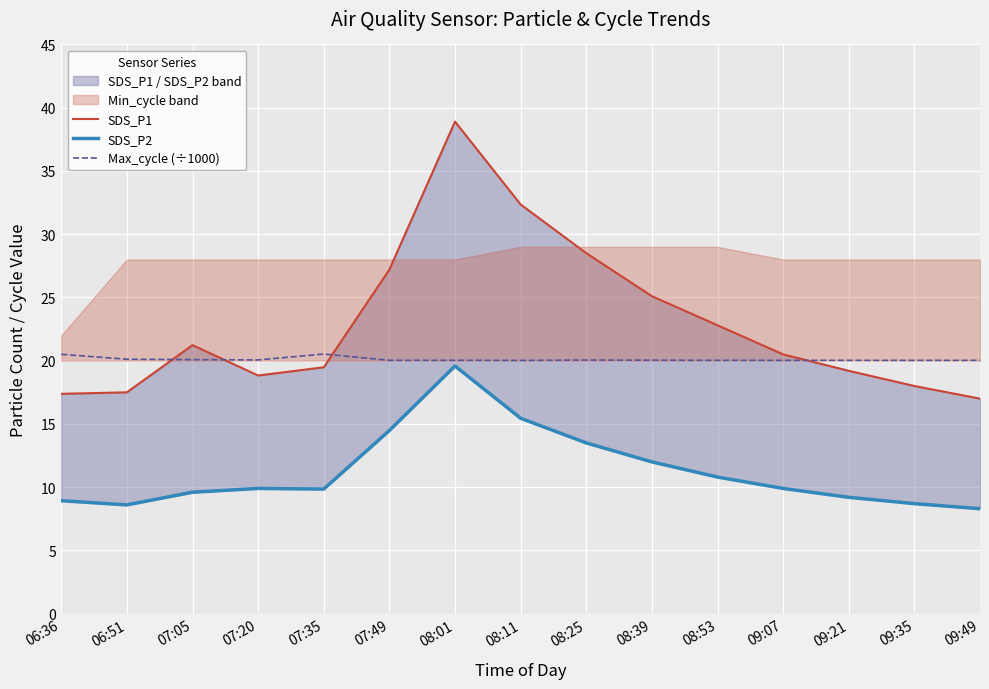

What position from the right is 09:35?

2